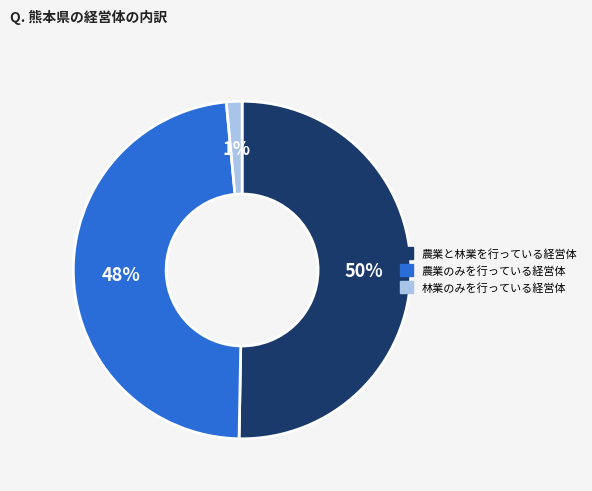

Between 農業のみを行っている経営体 and 林業のみを行っている経営体, which is larger?

農業のみを行っている経営体